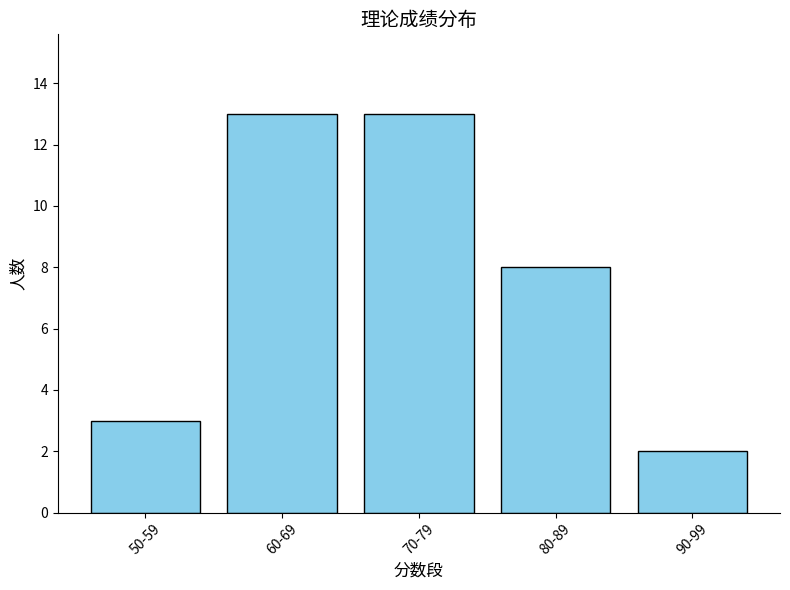

Reading left to right, what are all the values shown in this chart?

50-59=3	60-69=13	70-79=13	80-89=8	90-99=2